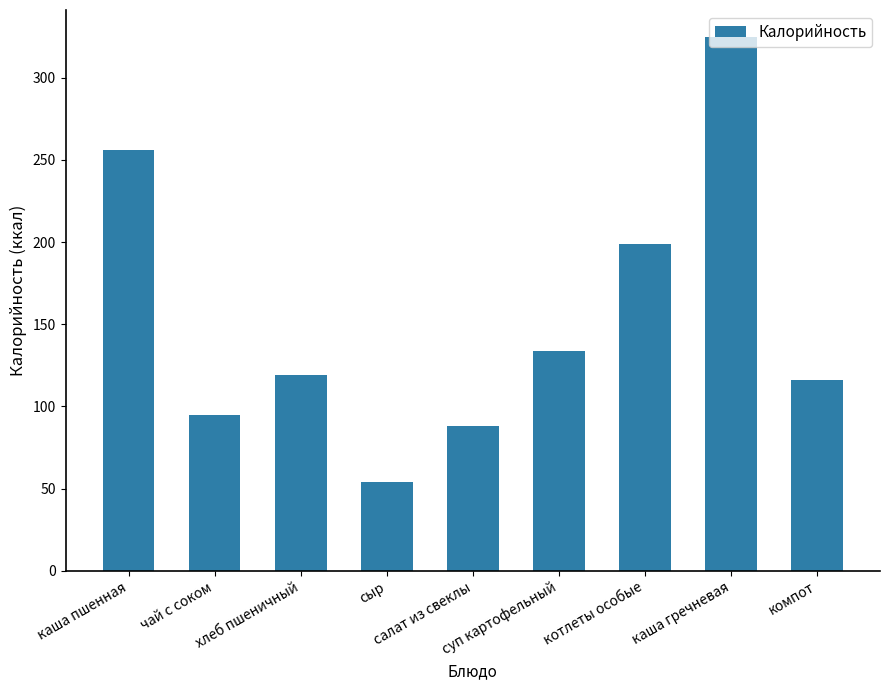

What value does the data have at хлеб пшеничный, to the nearest 50?

100